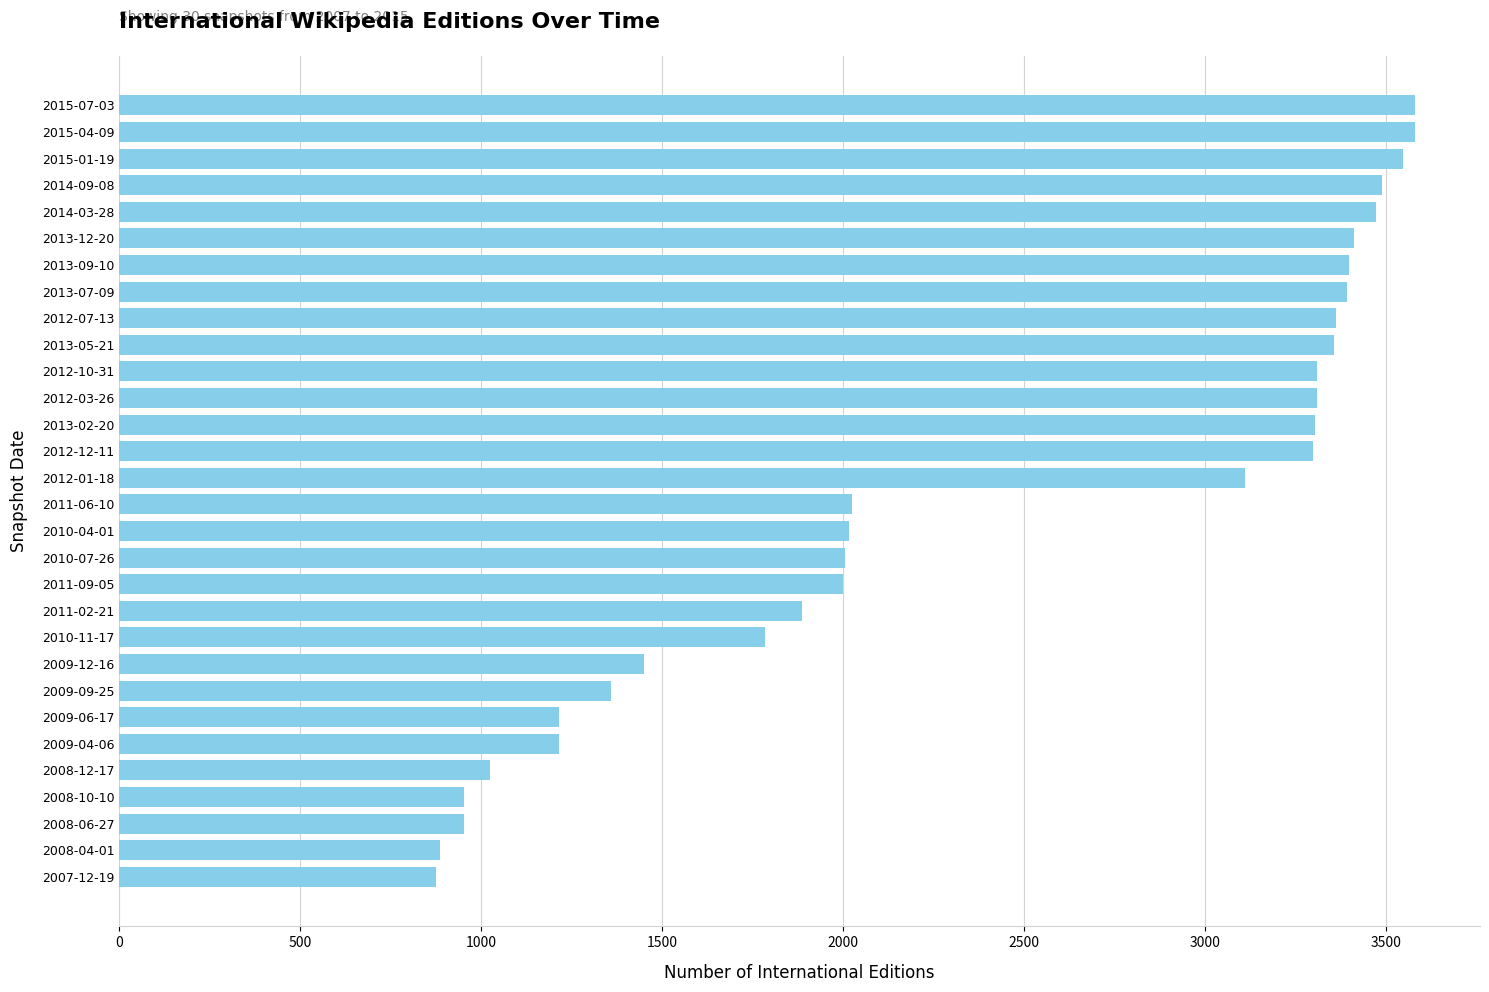

What is the minimum value shown in the chart?

876